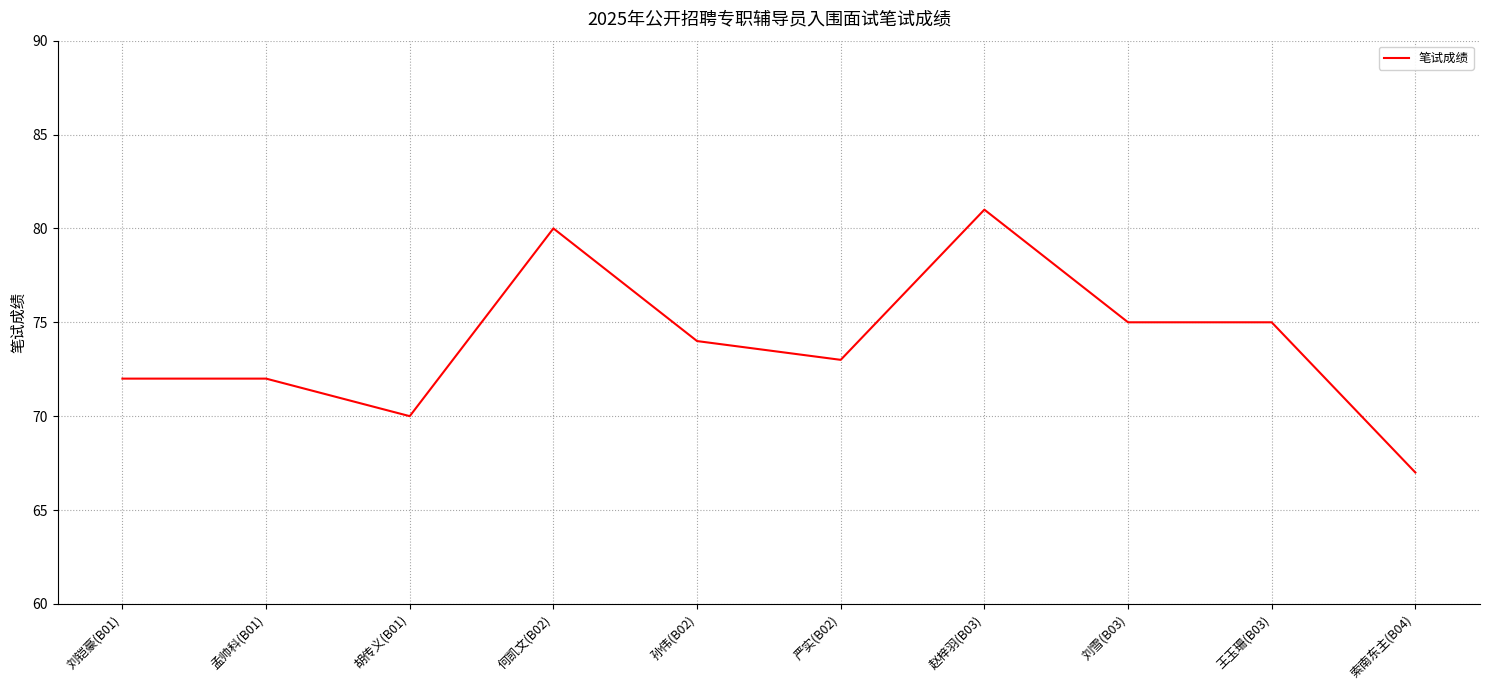

What is the change in value from 孟帅科(B01) to 胡传义(B01)?

-2